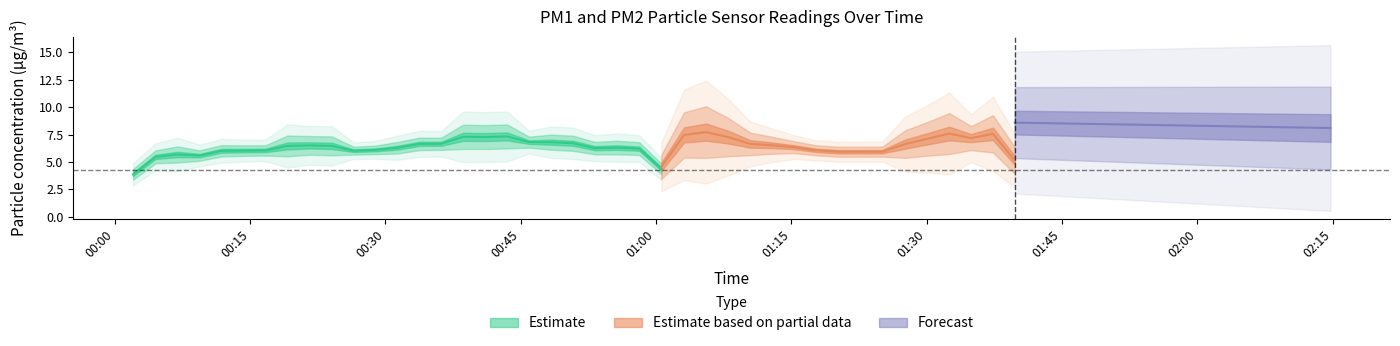

True or false: P1 and P2 cross at least once.

False